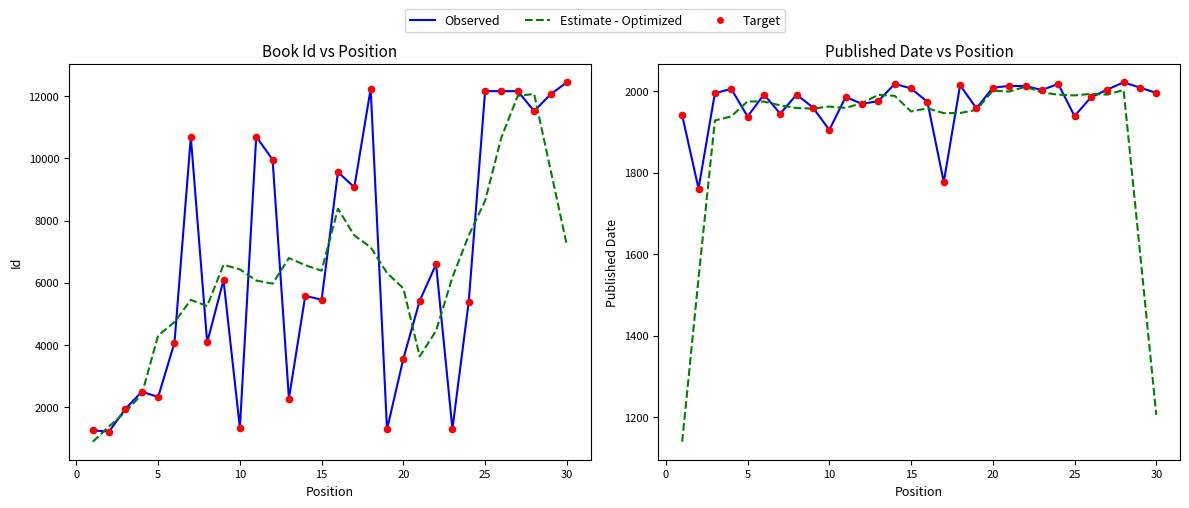

Which series has the widest spread of Y values?

Estimate - Optimized